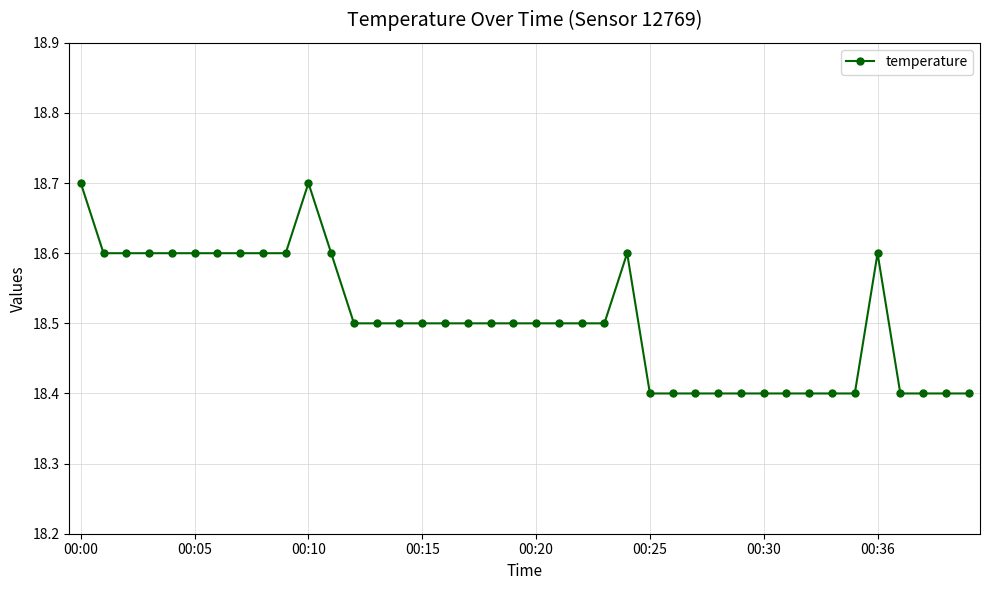

What is the smallest value displayed?

18.4